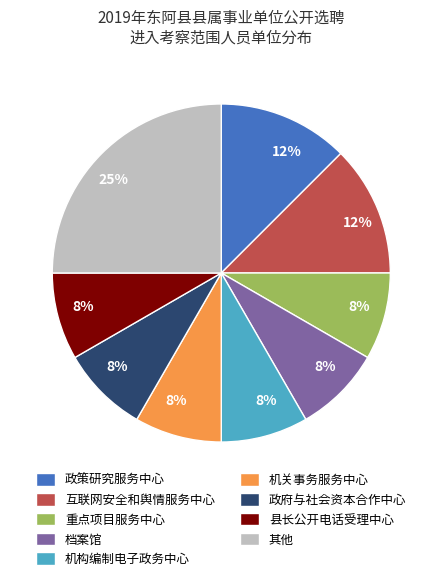

Which has a higher value, 机关事务服务中心 or 互联网安全和舆情服务中心?

互联网安全和舆情服务中心